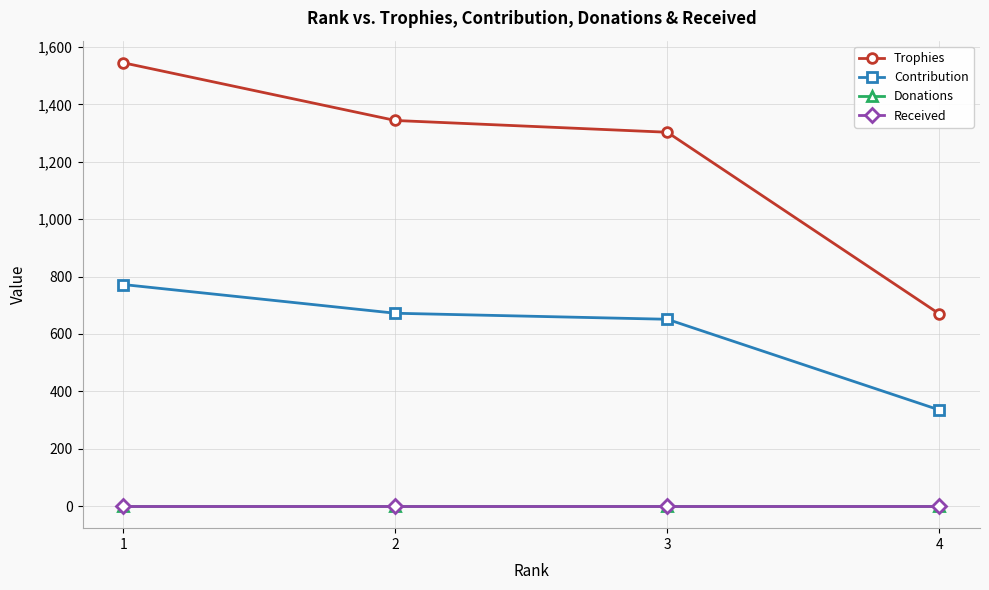

True or false: Contribution has a value of 563 at 4.

False